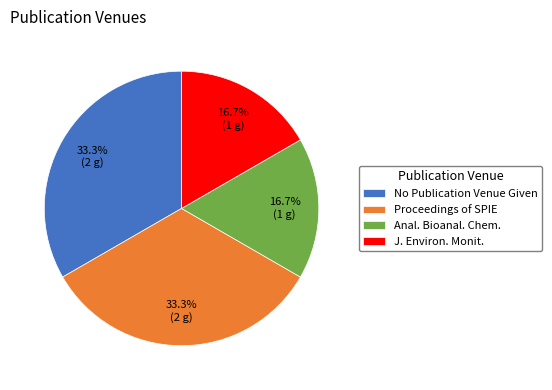

Is there any slice that represents more than half of the pie?

No